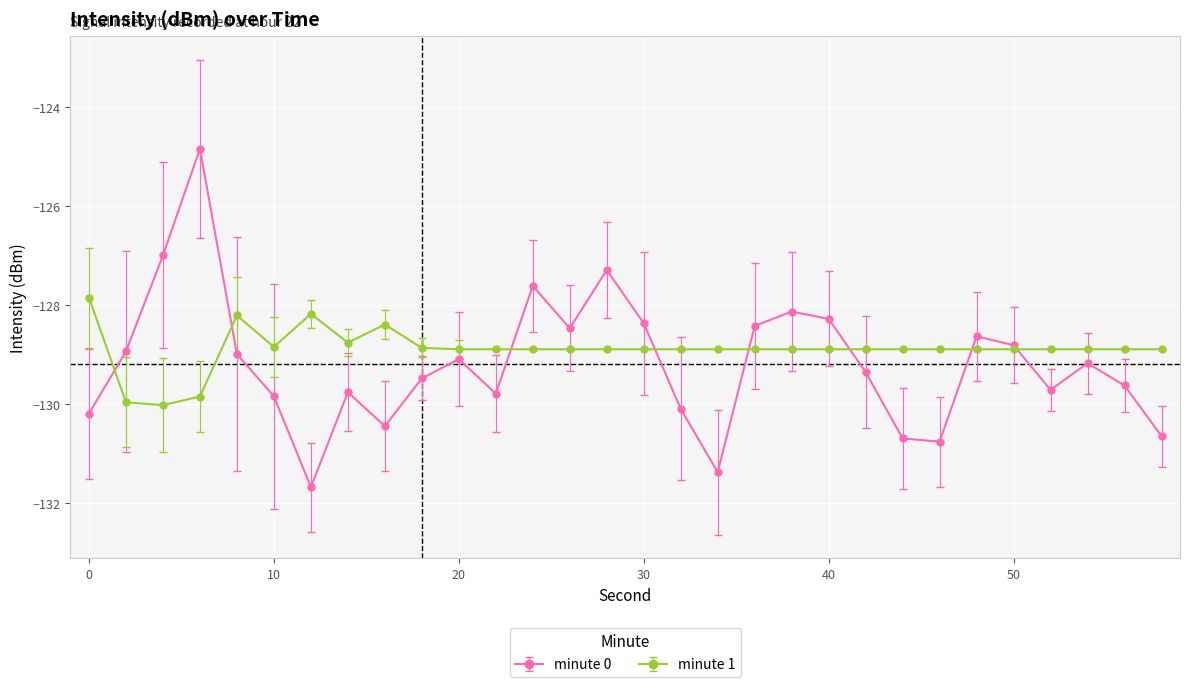

What is the maximum value shown in the chart?

-124.8